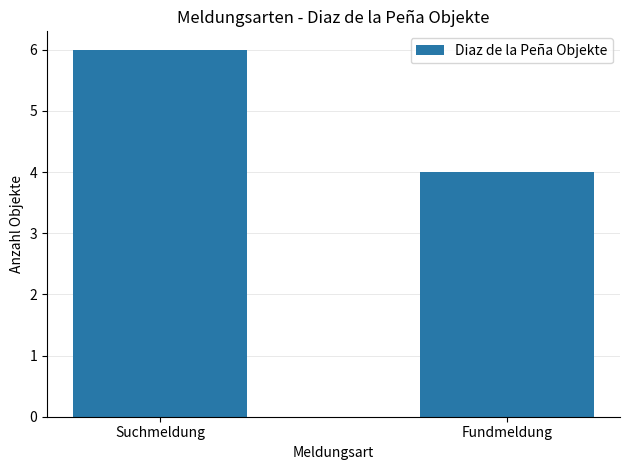

Reading right to left, what are all the values shown in this chart?

4	6